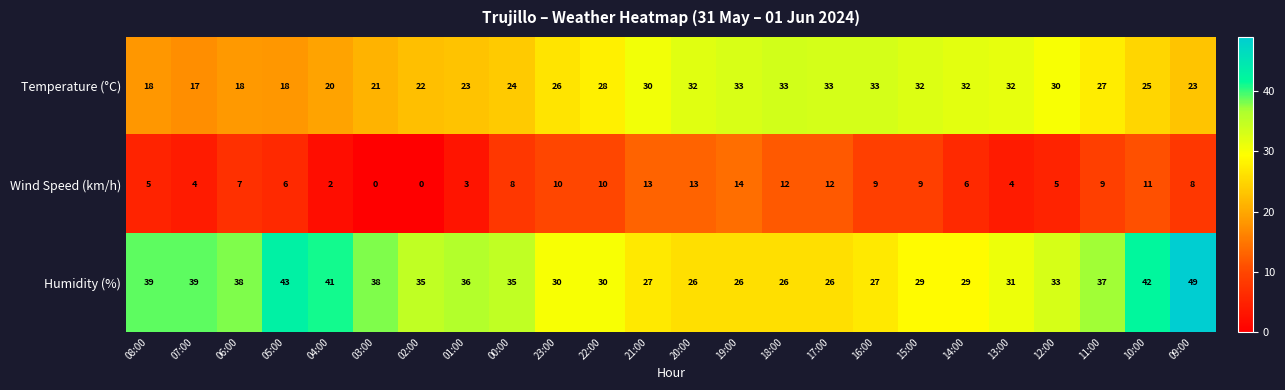

Which series has the largest range (max minus min)?

Humidity (%)